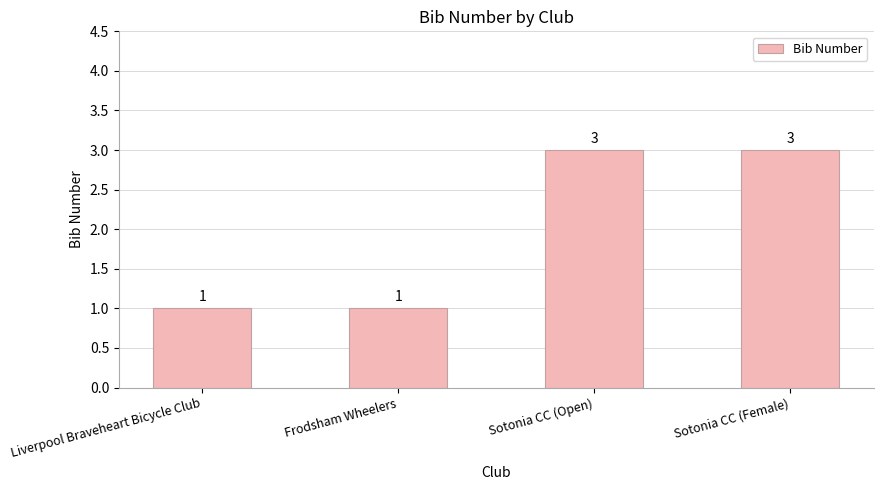

Are the bars grouped side by side (vs. stacked)?

No